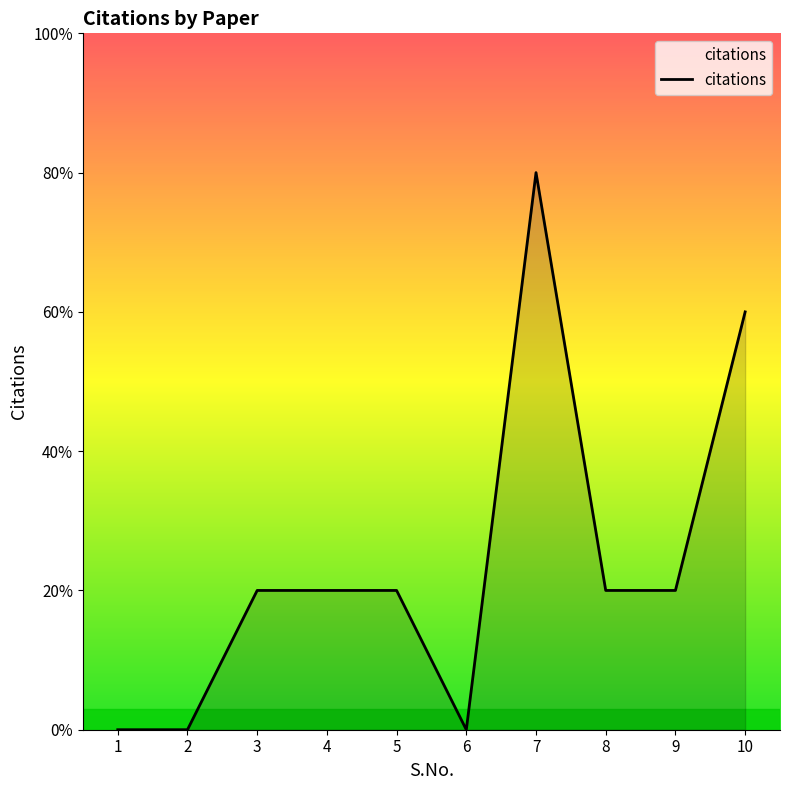

Is this an area chart (filled region under the line)?

Yes